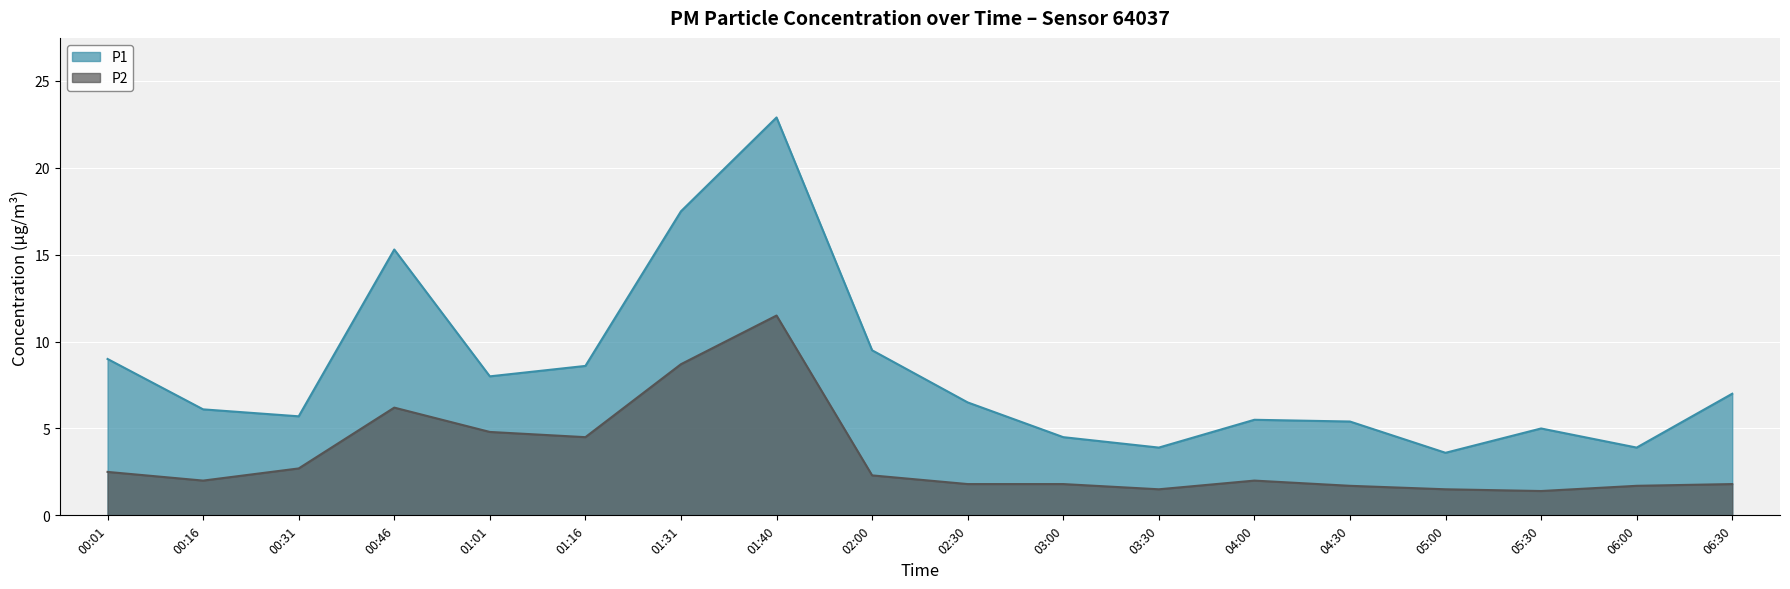

Which series has the largest range (max minus min)?

P1